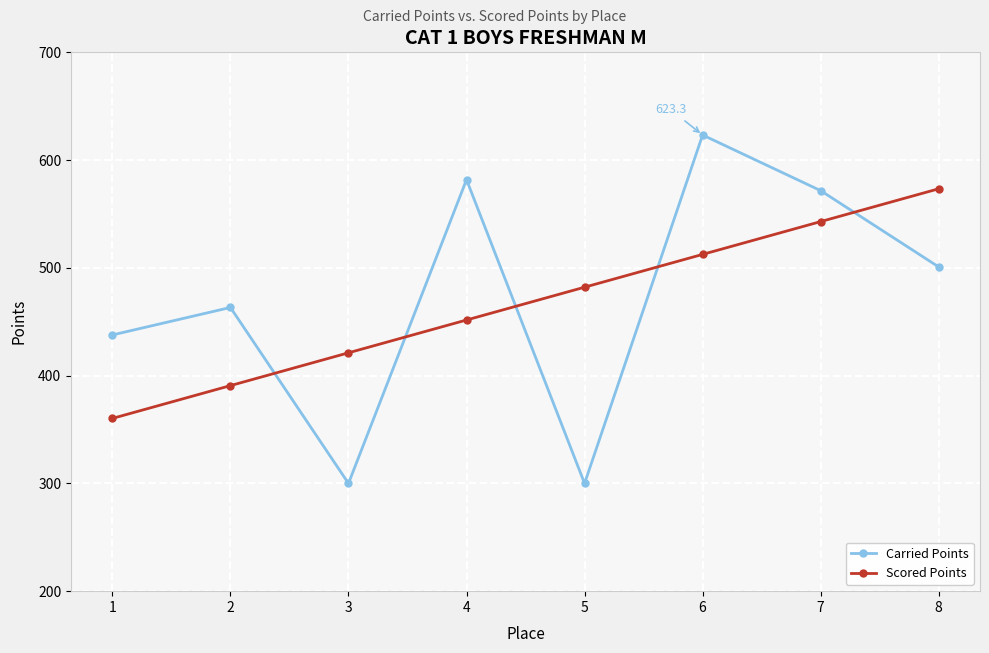

What is the average value of the Carried Points series?

472.3